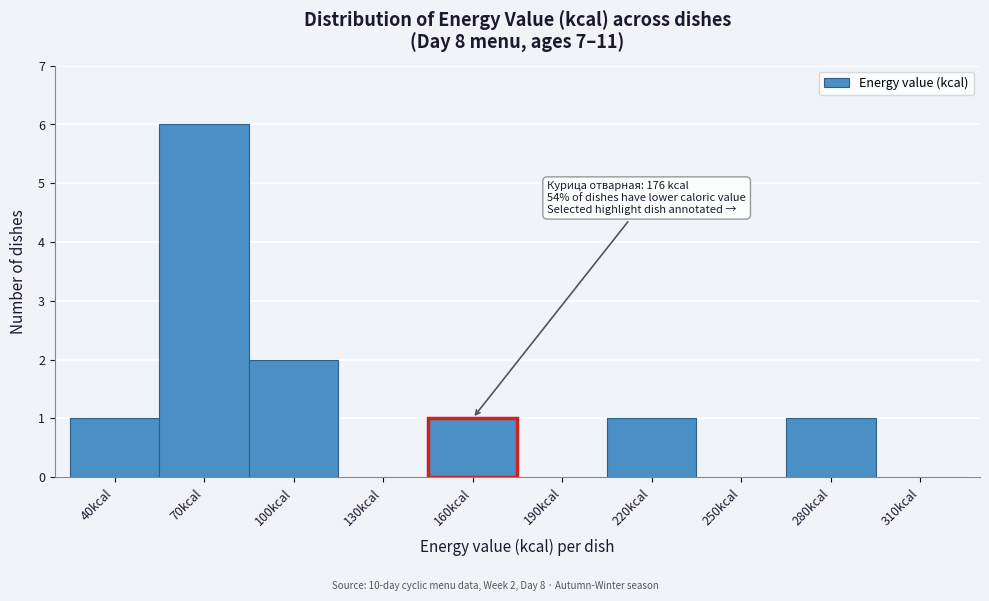

Reading left to right, what are all the values shown in this chart?

40kcal=1	70kcal=6	100kcal=2	130kcal=0	160kcal=1	190kcal=0	220kcal=1	250kcal=0	280kcal=1	310kcal=0